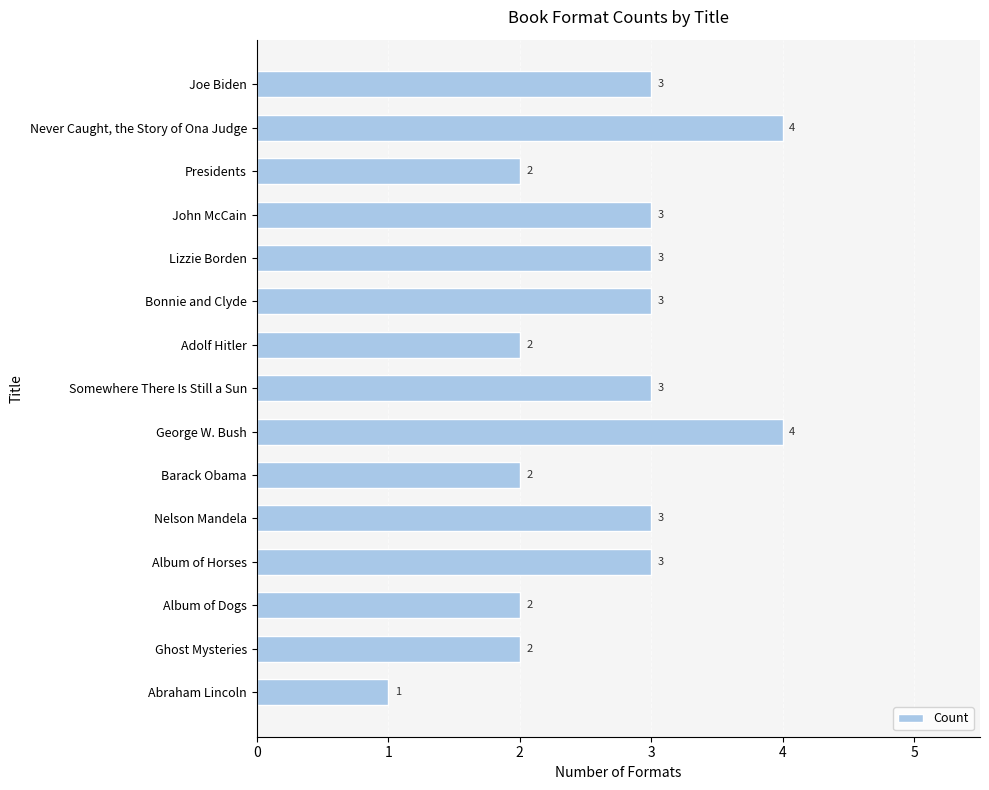

How many values are between 2 and 3?

12